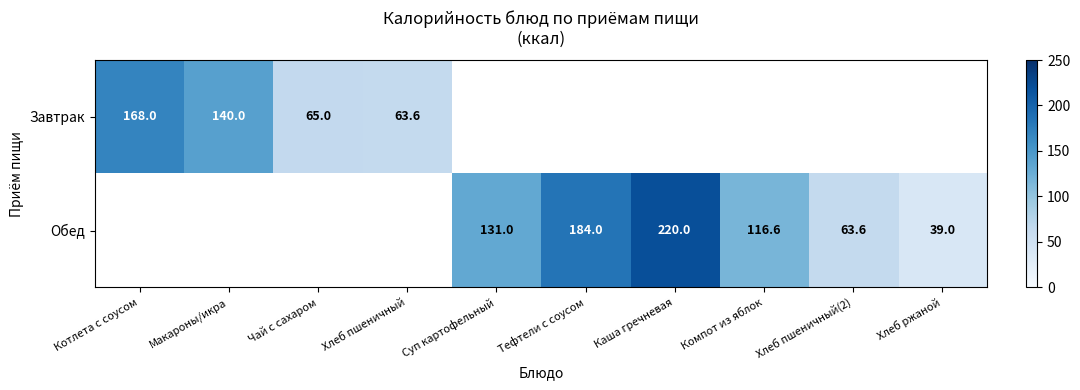

Is it true that Обед equals 220.0 at Каша гречневая?

True